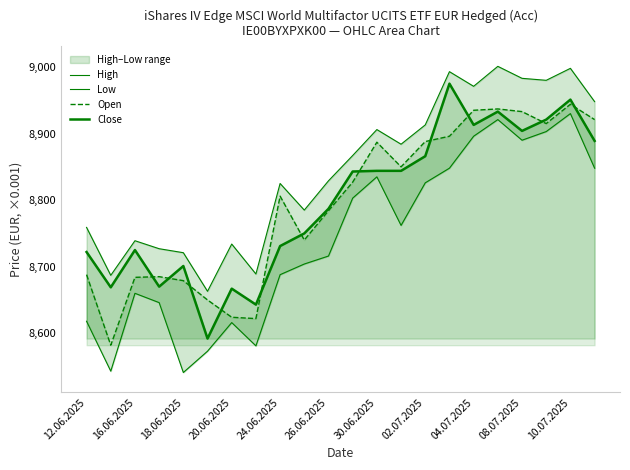

What is the average value of the High series?

8846